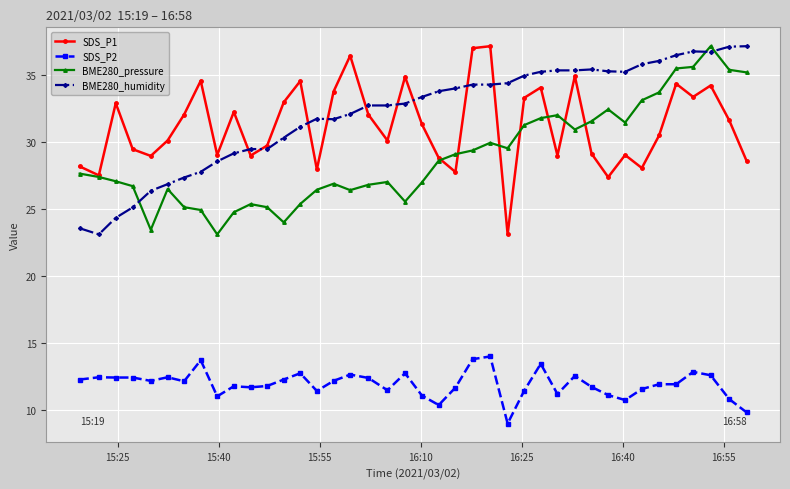

In SDS_P1, how many points are lower than both neighbors (excluding endpoints)?

12